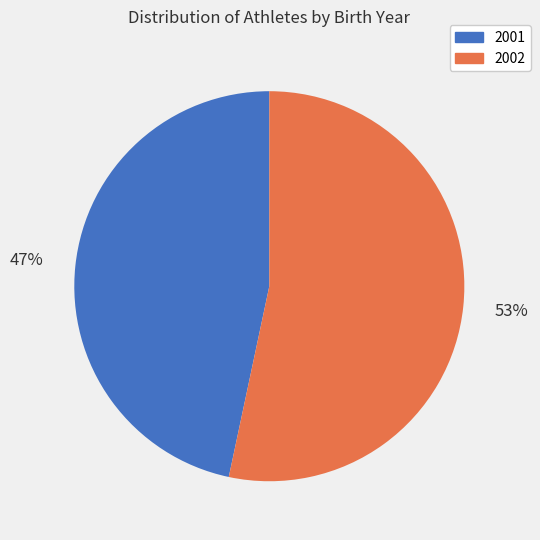

To the nearest percent, what is the average slice percentage?

50%